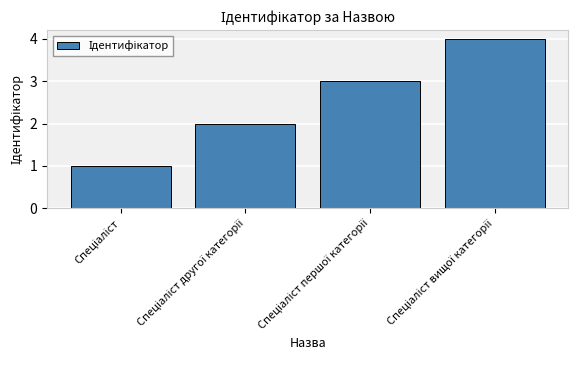

What is the difference between the maximum and minimum values?

3